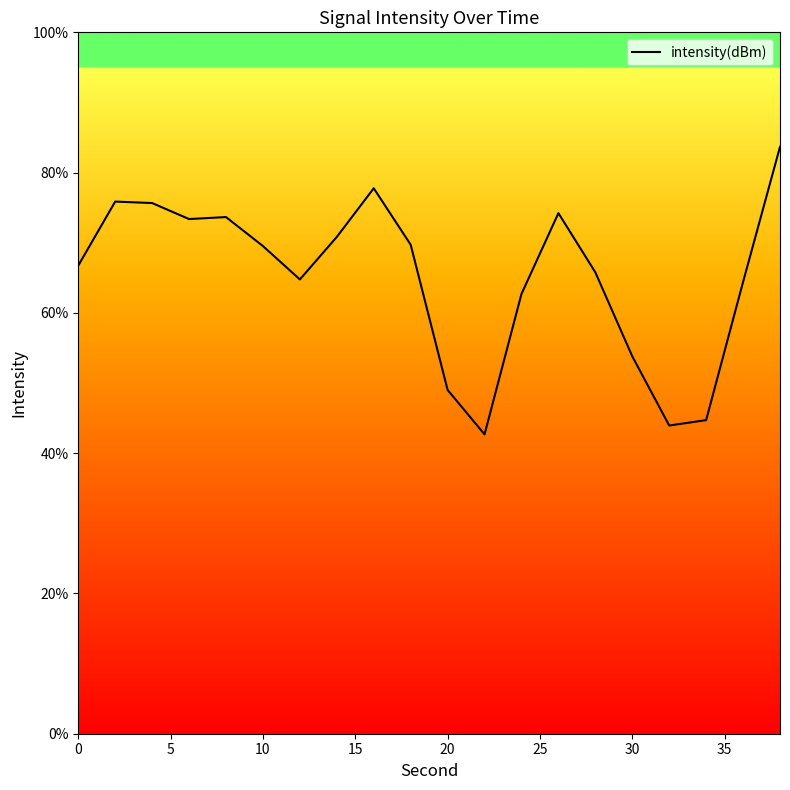

What is the difference between the second highest and second lowest values?

33.8